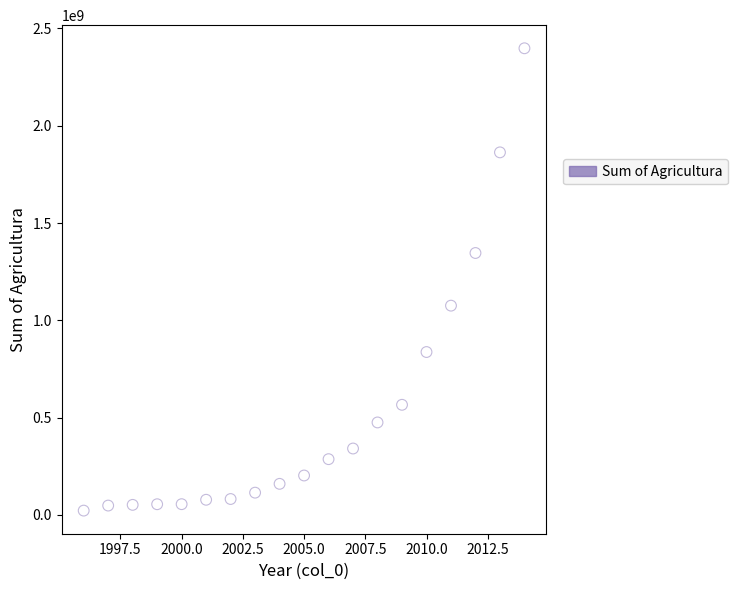

What is the range of Y values (max minus min)?

2376185819.0